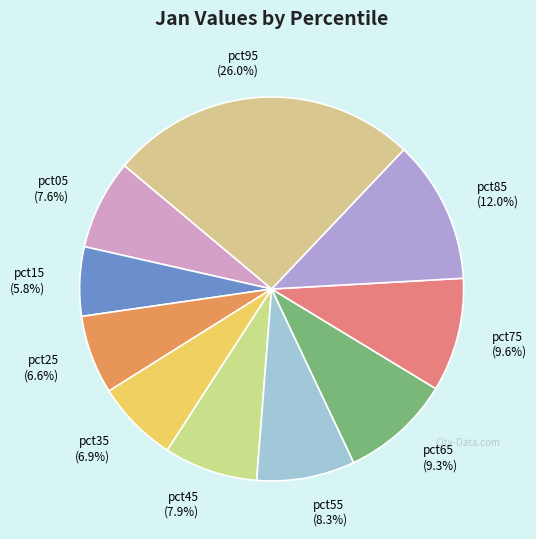

The pct75 slice represents 10% of the pie. True or false?

True